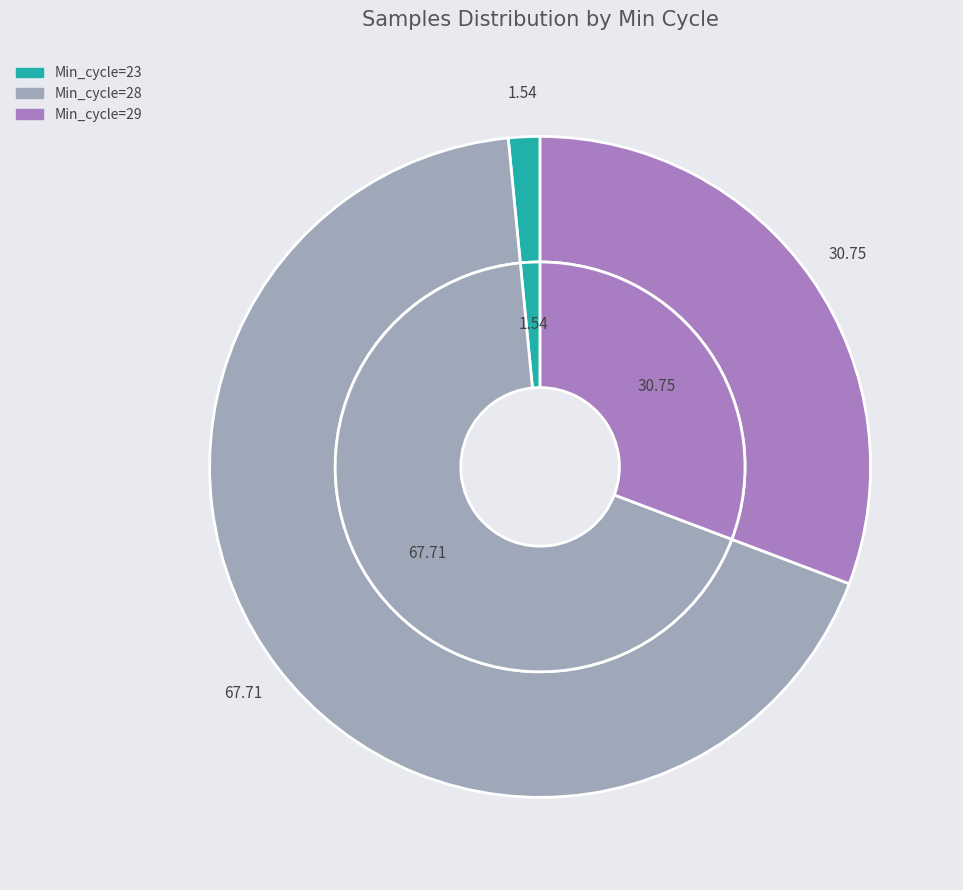

Does any single category account for the majority?

No